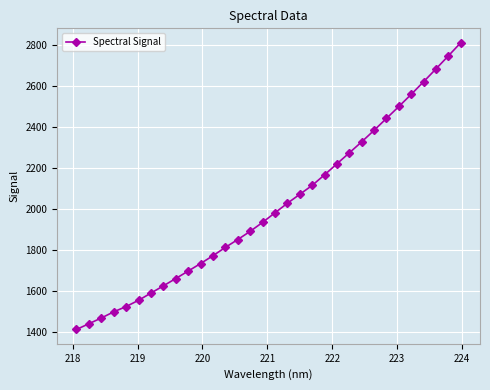

What is the smallest value displayed?

1411.1